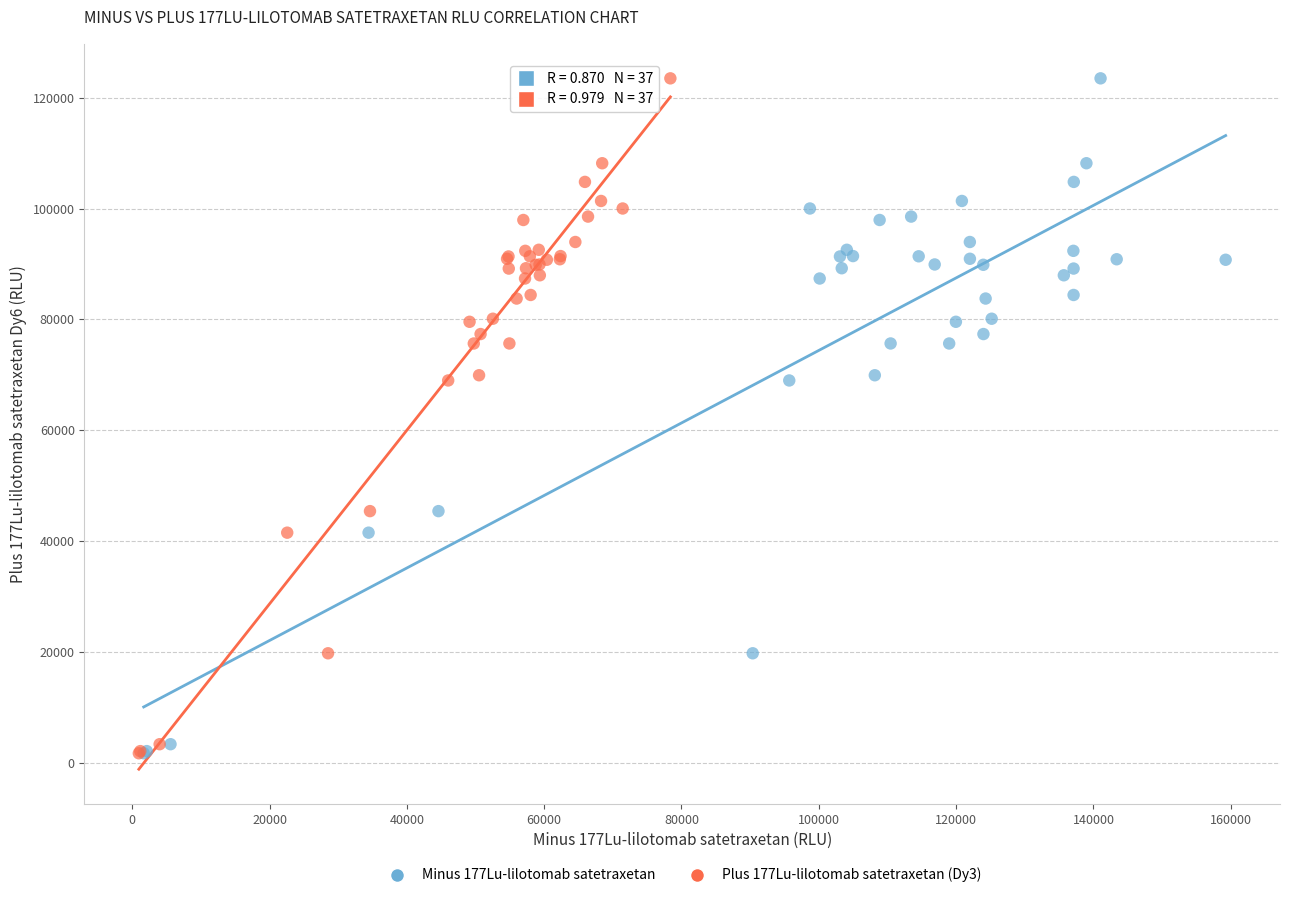

What are all the series names shown in the legend?

Minus 177Lu-lilotomab satetraxetan, Plus 177Lu-lilotomab satetraxetan (Dy3)